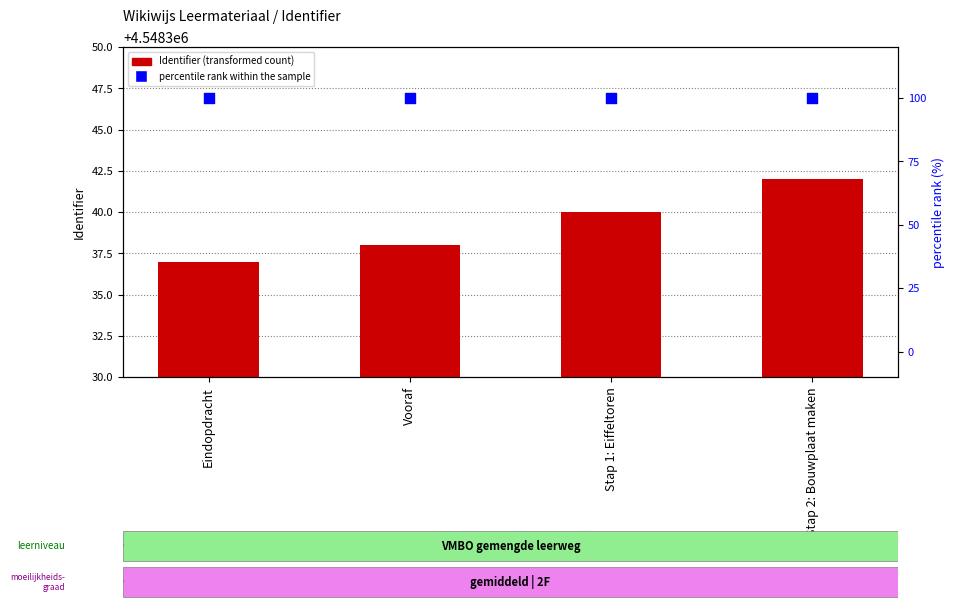

Which series has the largest Y range (max minus min)?

Identifier (transformed count)